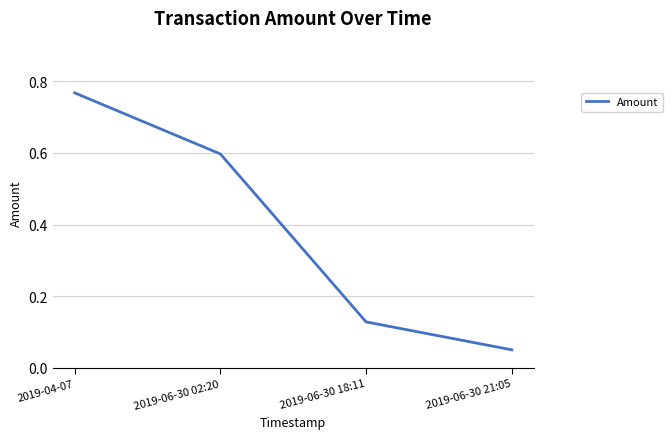

Does the chart display data point markers on the line(s)?

No